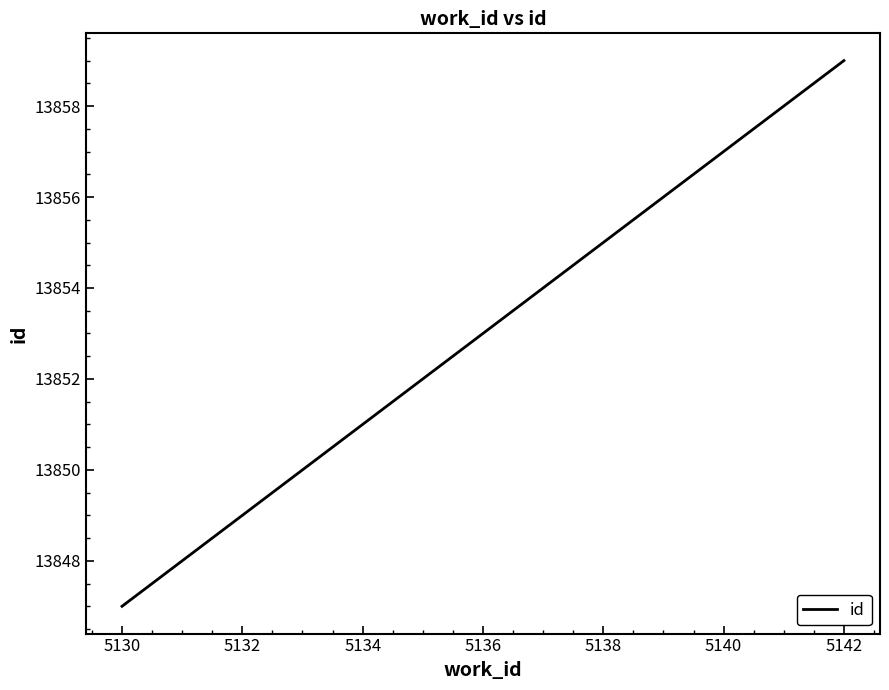

What is the difference between the maximum and minimum values?

12